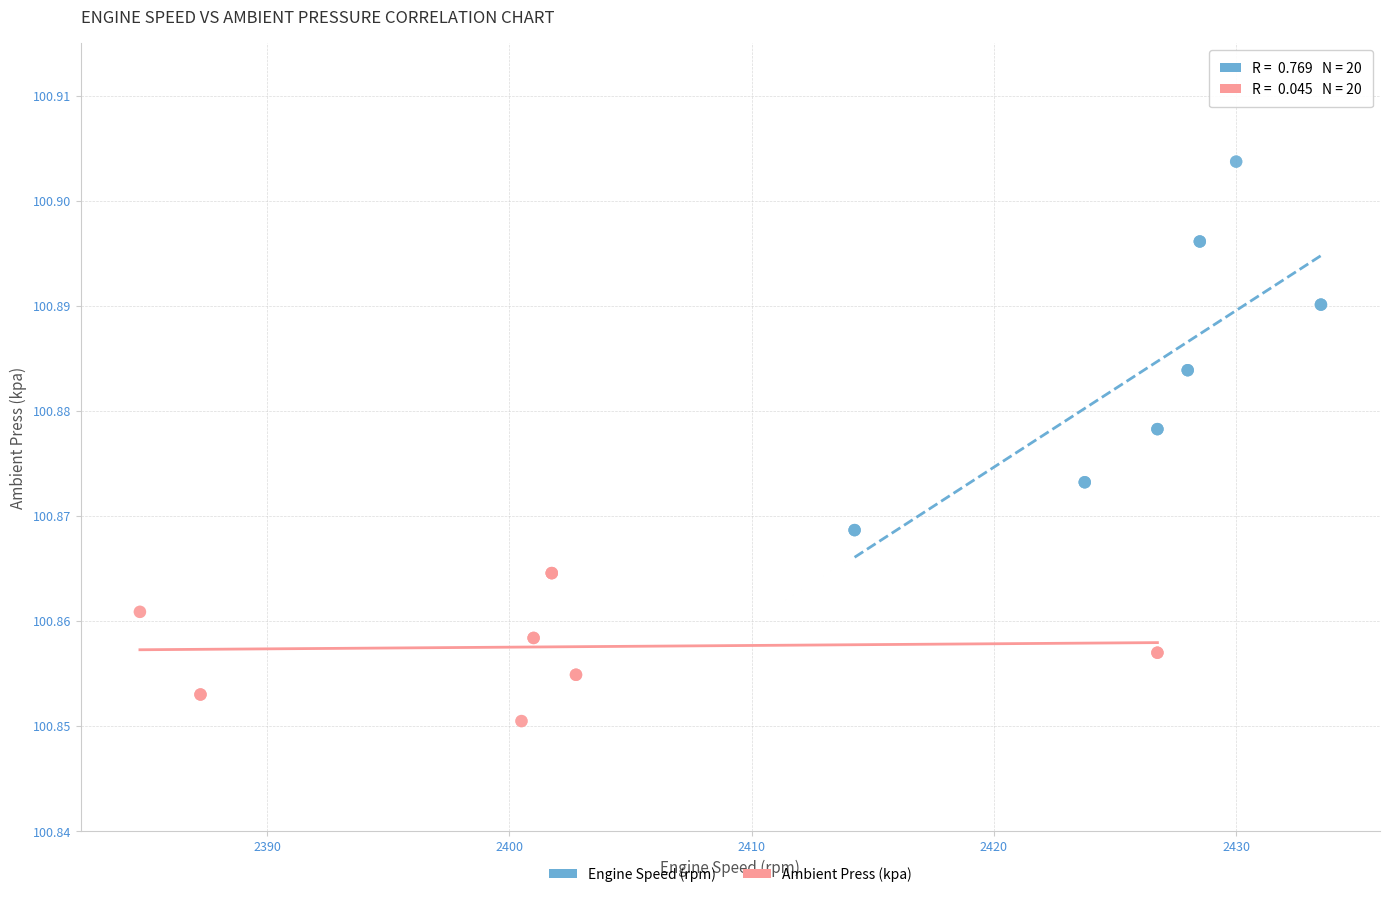

Which series contains the lowest Y value?

Ambient Press (kpa)